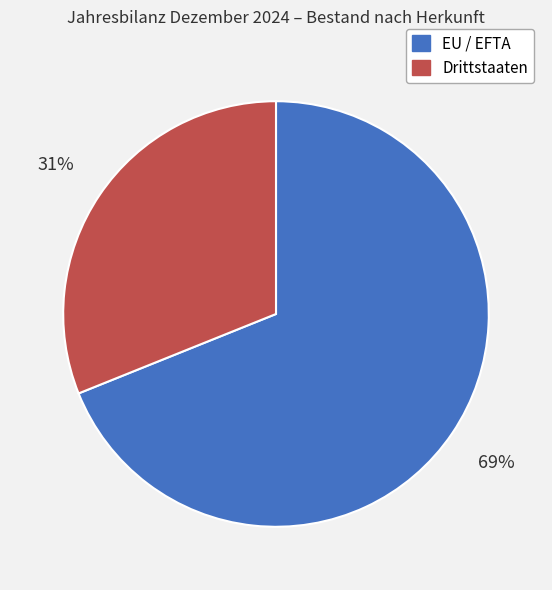

Between EU / EFTA and Drittstaaten, which is larger?

EU / EFTA